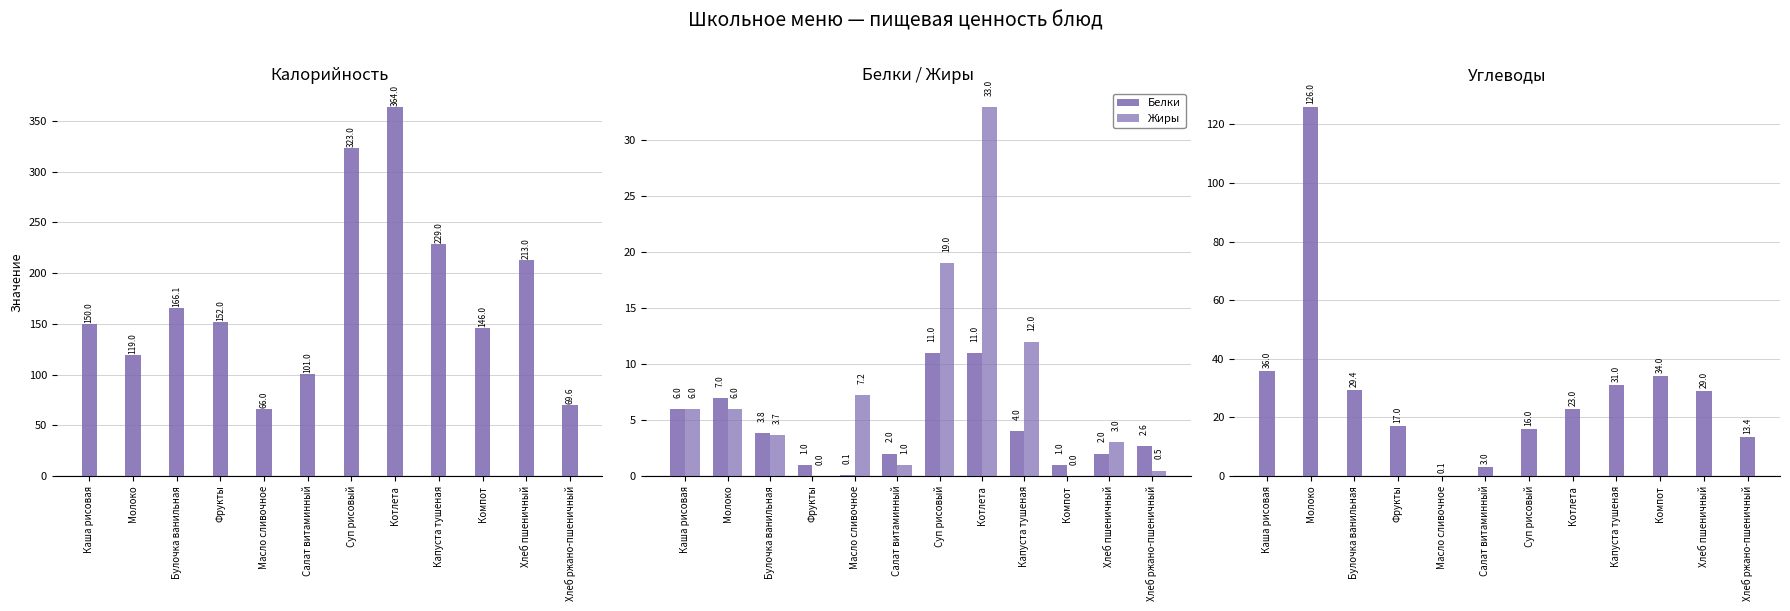

Are the bars grouped side by side (vs. stacked)?

Yes